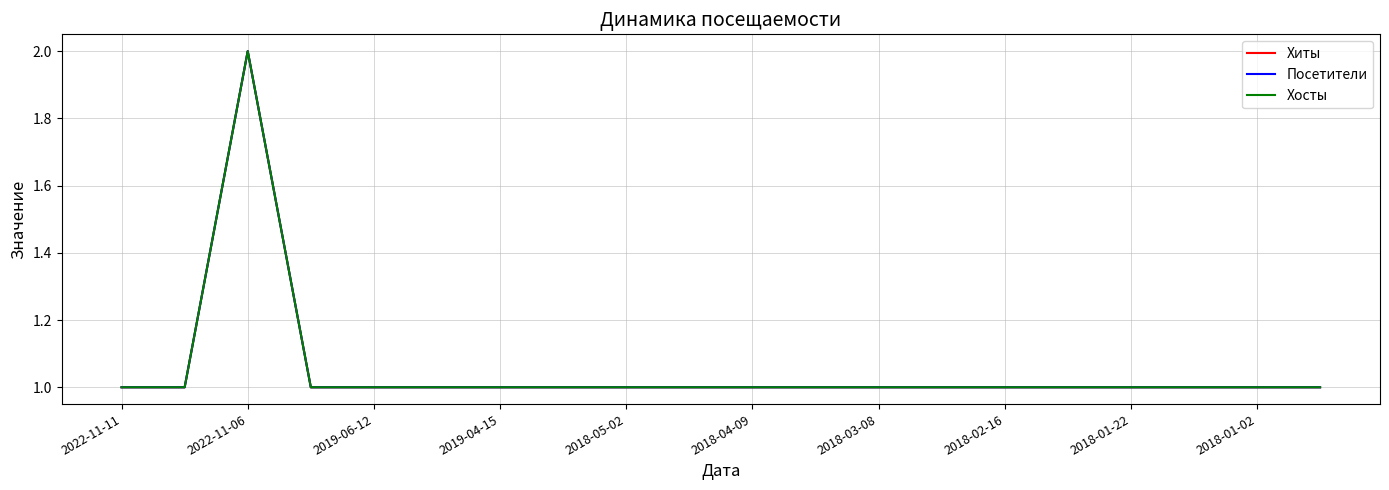

What is the minimum value for Хиты?

1